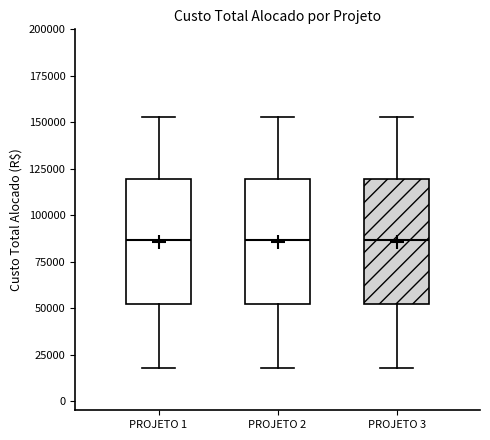

Reading left to right, read every box against the y-axis: the position of its median line, the range the box covers, and the ends of its whiskers. The values are not printed on the chart, so give them approximately, as read against the axis.

PROJETO 1: median 85000, box 50000 to 120000, whiskers 20000 to 155000
PROJETO 2: median 85000, box 50000 to 120000, whiskers 20000 to 155000
PROJETO 3: median 85000, box 50000 to 120000, whiskers 20000 to 155000